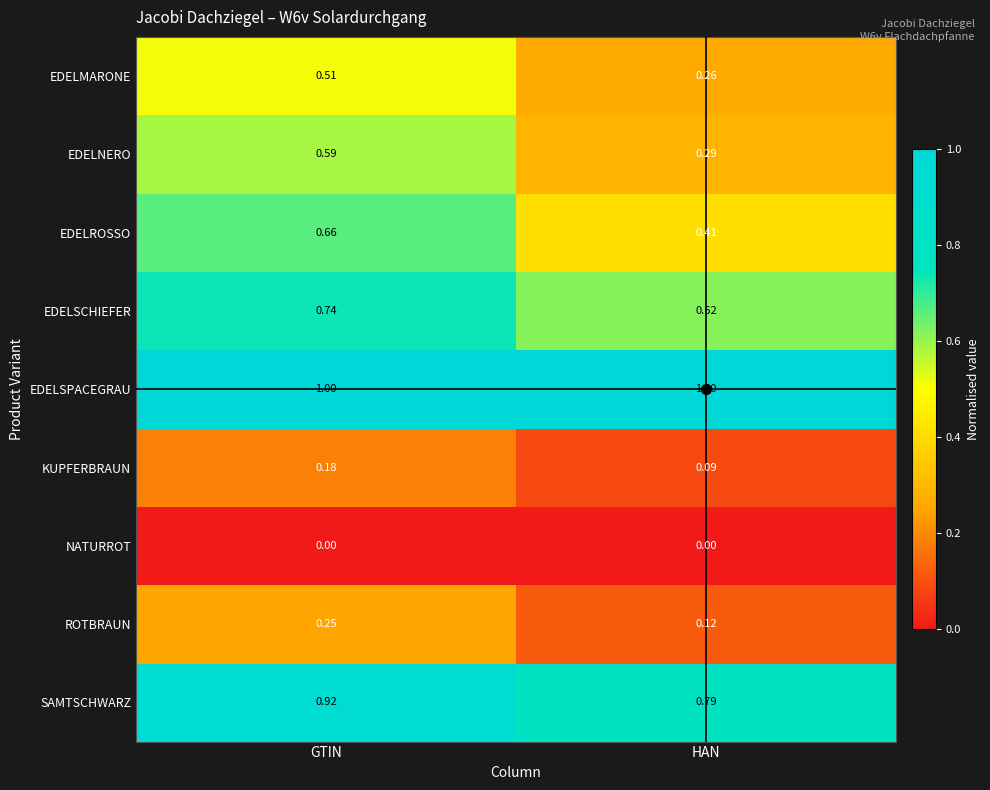

Which category has the highest value in the ROTBRAUN series?

GTIN